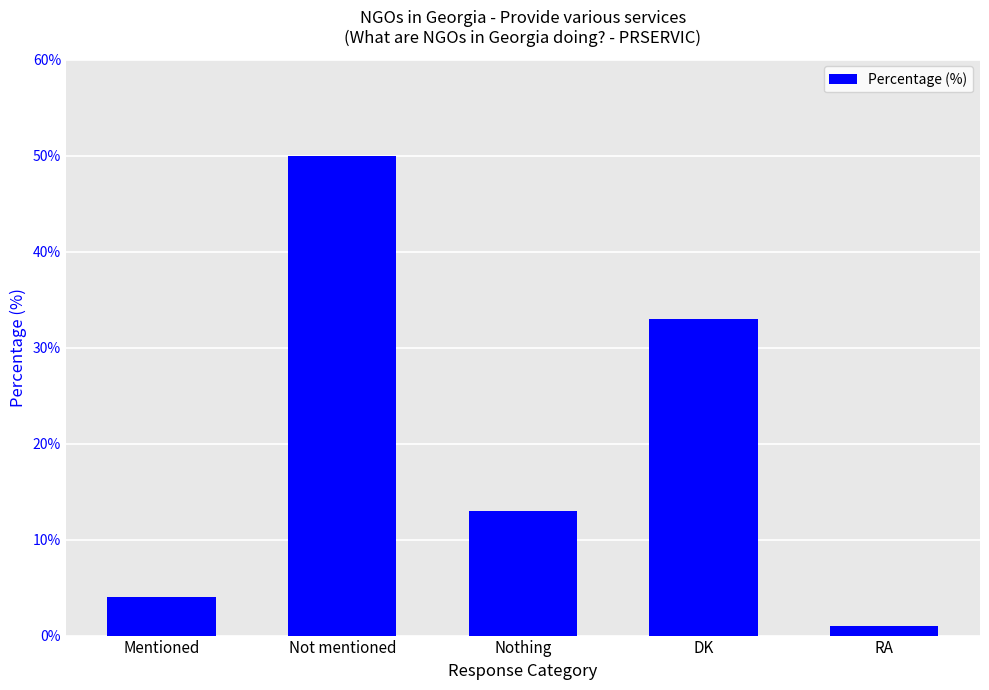

Which category has the lowest value across all series?

RA